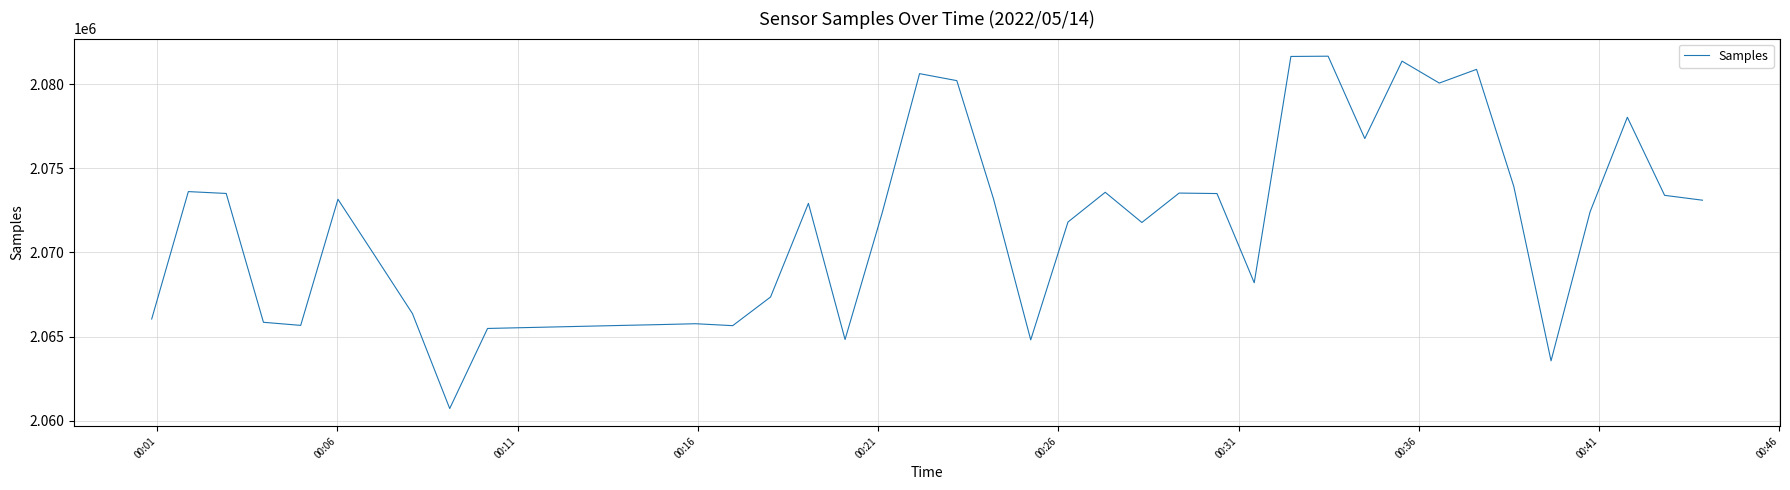

What is the maximum value shown in the chart?

2081658